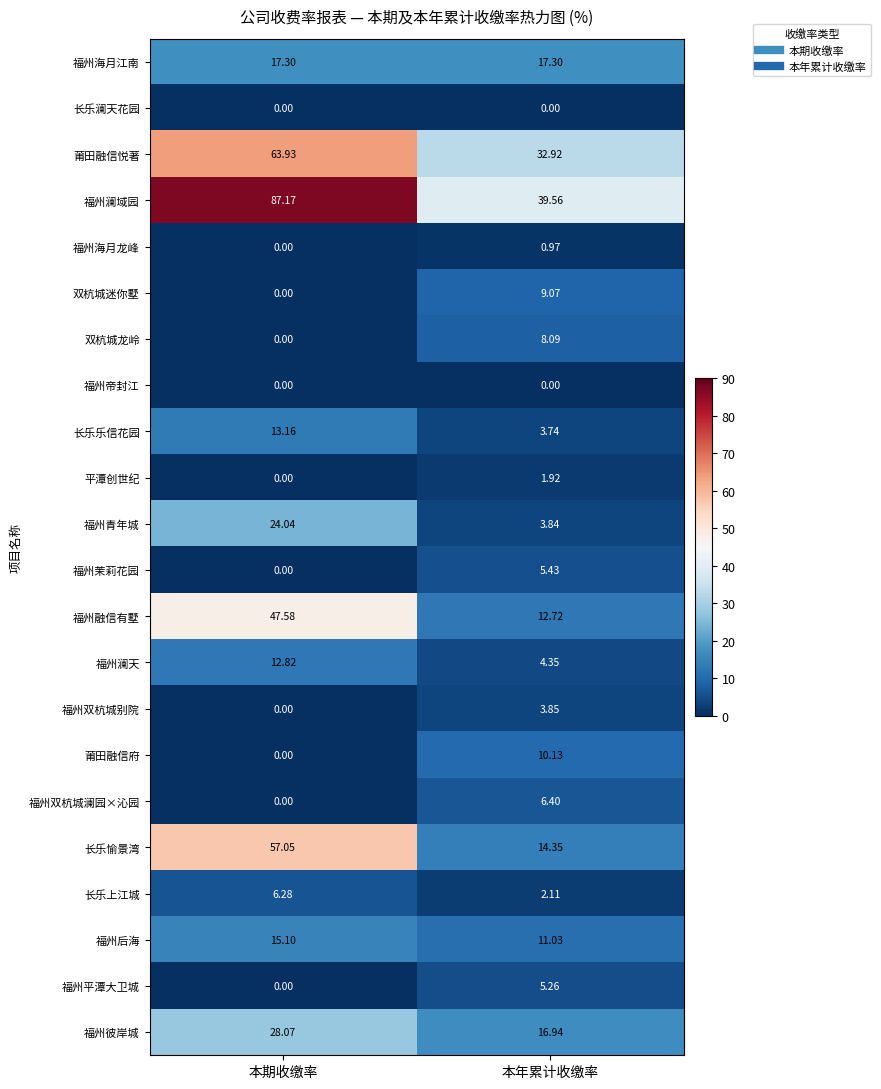

At which category does the chart reach its peak across all series?

本期收缴率